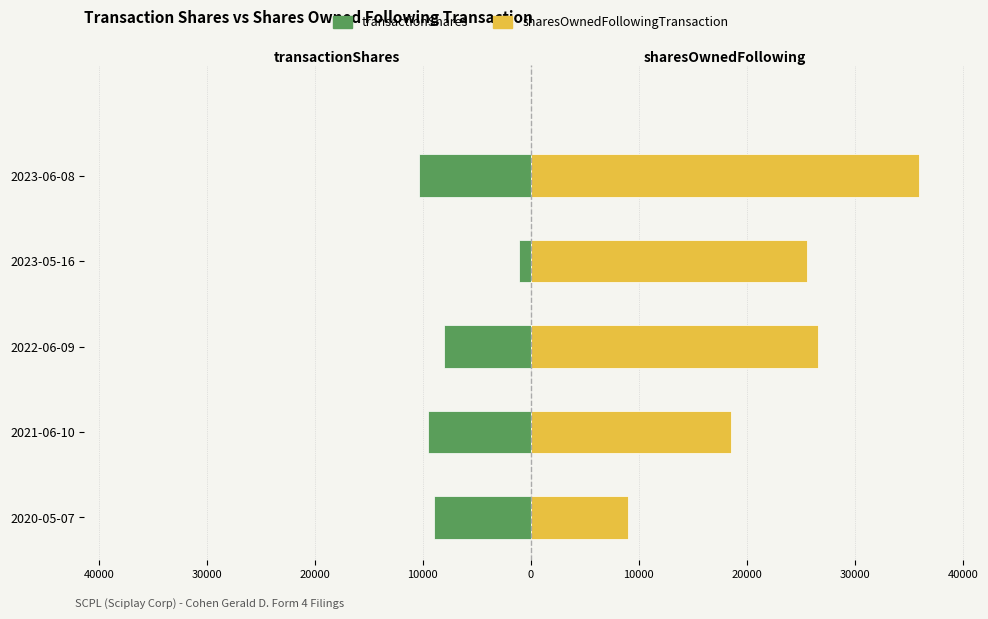

Does the chart contain any negative values?

Yes